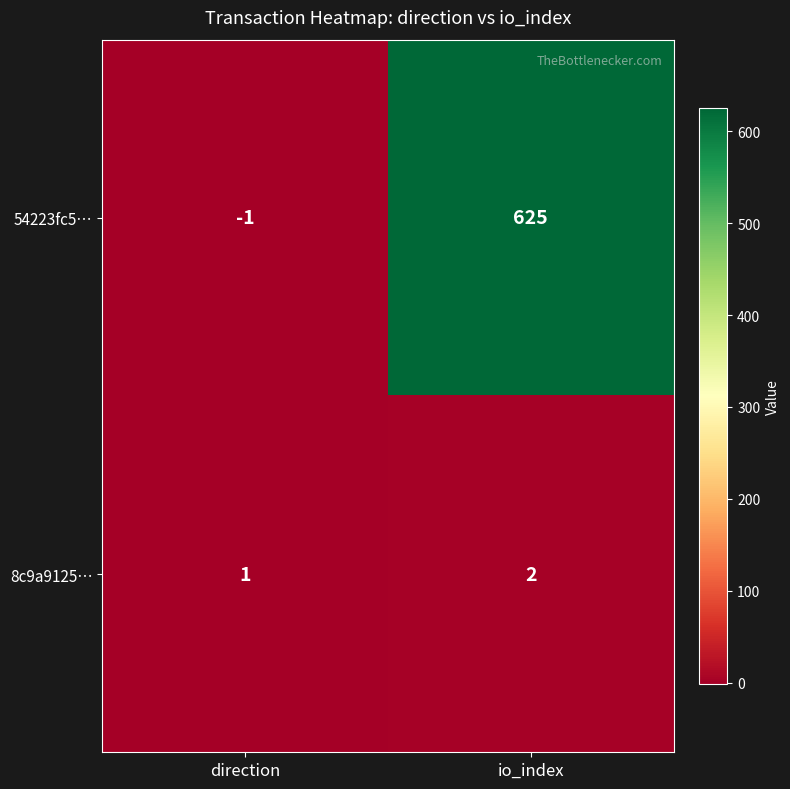

Reading left to right, what are all the values shown in this chart?

54223fc5…: direction=-1	io_index=625
8c9a9125…: direction=1	io_index=2